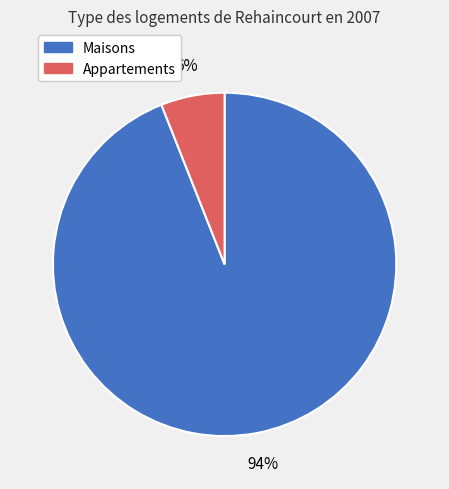

Which slice is the smallest?

Appartements